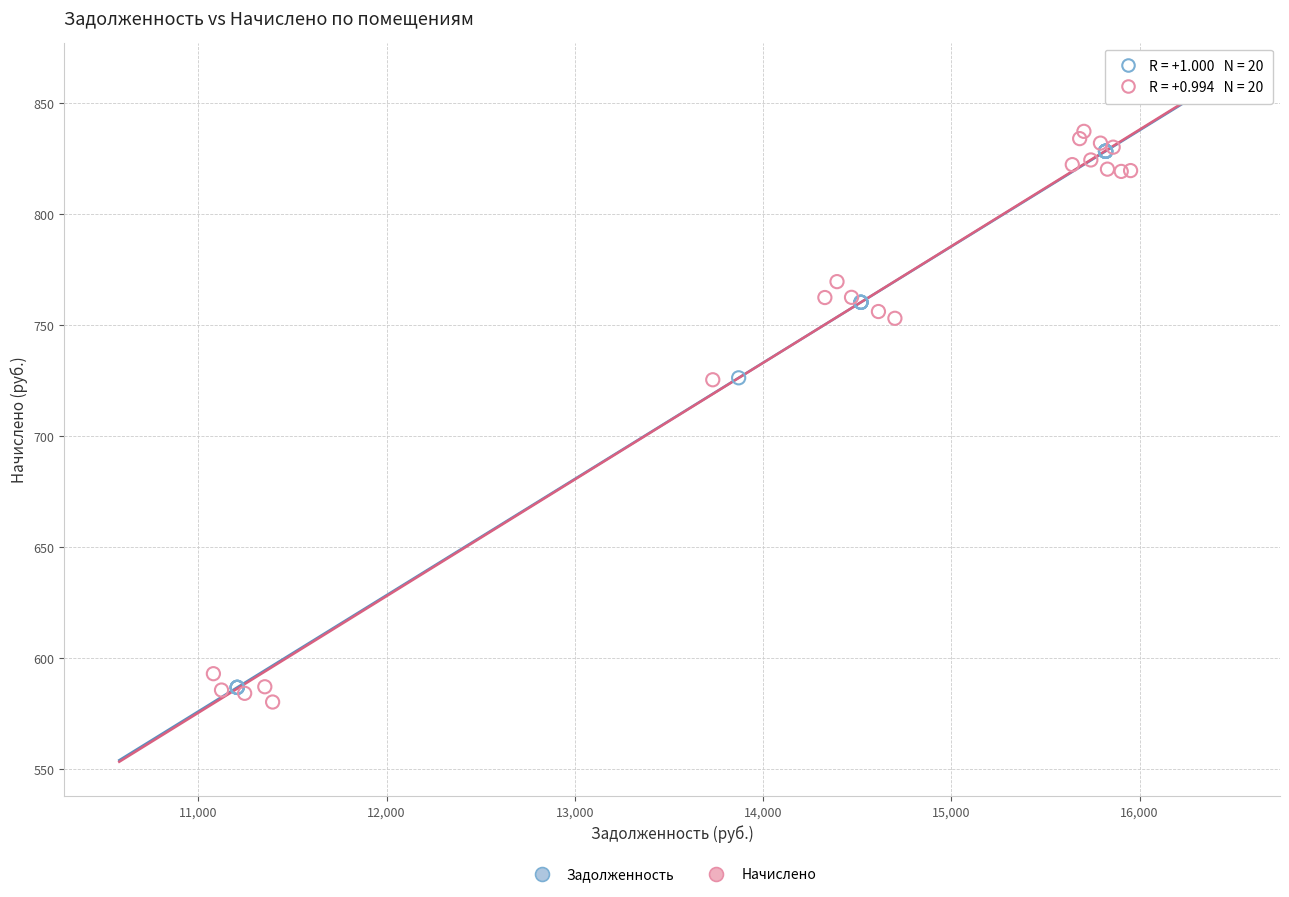

Which series has the widest spread of Y values?

Начислено